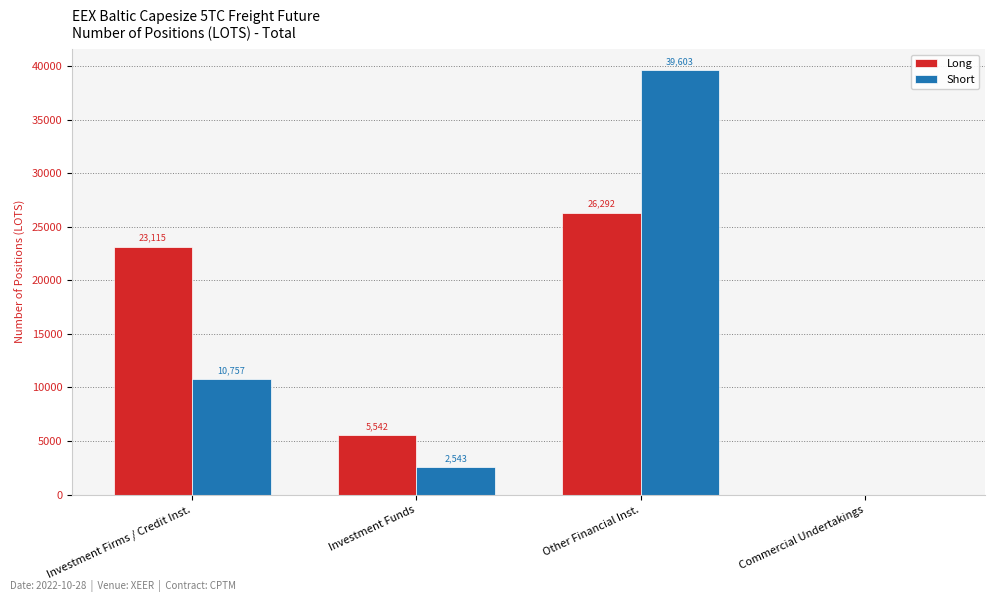

Where does the Short series first go above 10756?

Investment Firms / Credit Inst.